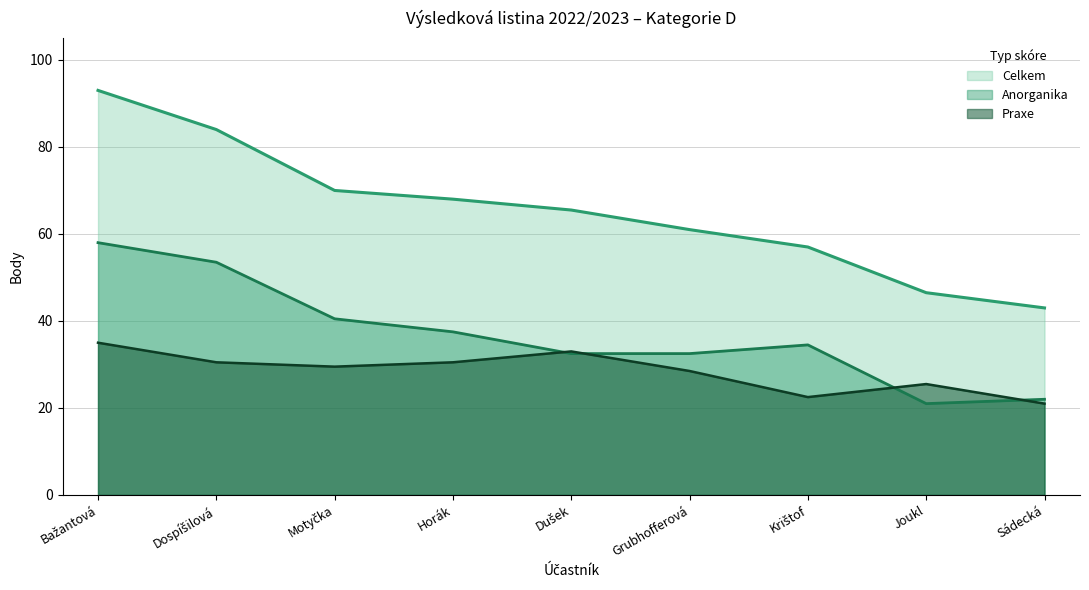

Reading left to right, extract all data points from this chart.

Celkem: Bažantová=93.0	Dospíšilová=84.0	Motyčka=70.0	Horák=68.0	Dušek=65.5	Grubhofferová=61.0	Krištof=57.0	Joukl=46.5	Sádecká=43.0
Anorganika: Bažantová=58.0	Dospíšilová=53.5	Motyčka=40.5	Horák=37.5	Dušek=32.5	Grubhofferová=32.5	Krištof=34.5	Joukl=21.0	Sádecká=22.0
Praxe: Bažantová=35.0	Dospíšilová=30.5	Motyčka=29.5	Horák=30.5	Dušek=33.0	Grubhofferová=28.5	Krištof=22.5	Joukl=25.5	Sádecká=21.0